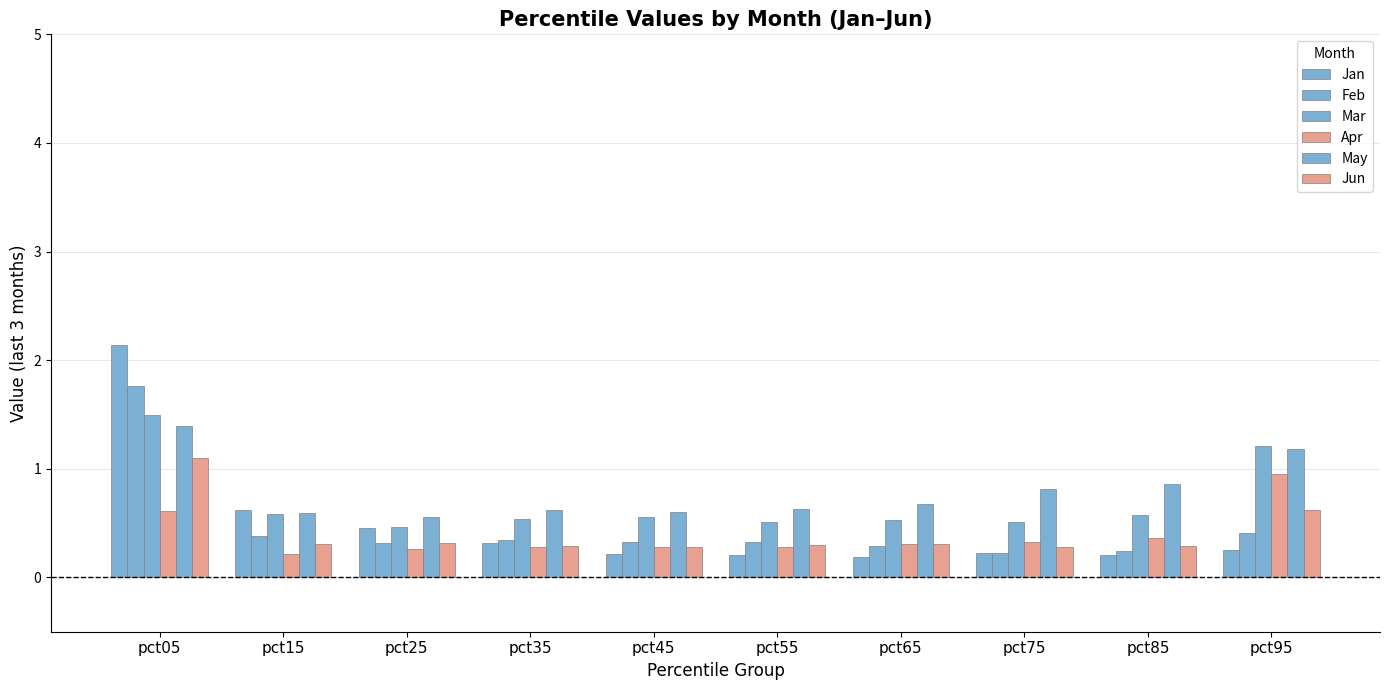

Between pct95 and pct45, which is larger?

pct95